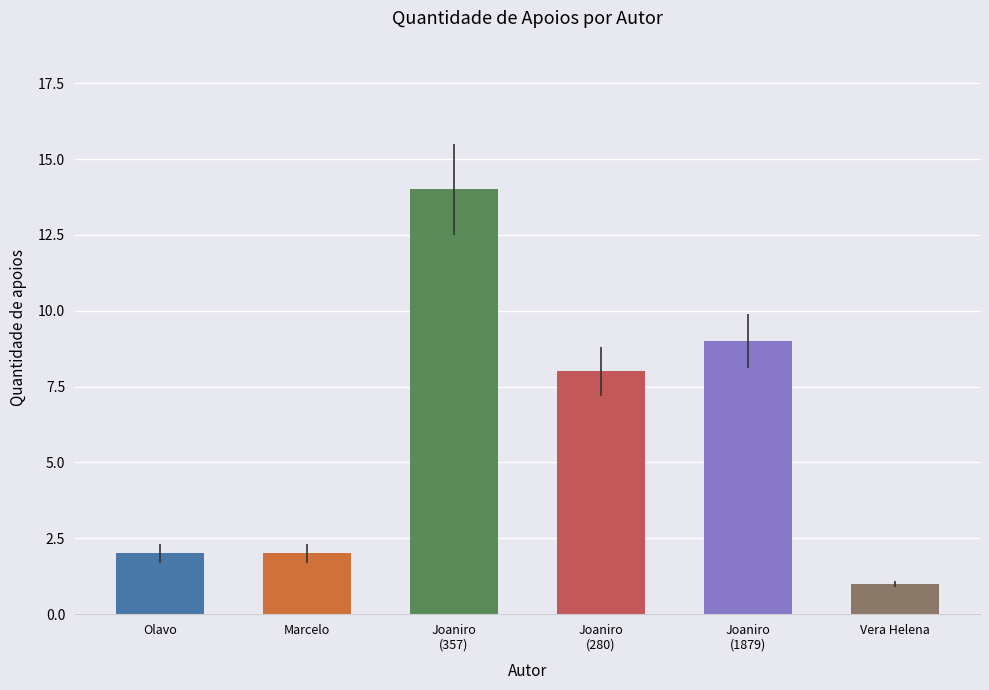

Reading right to left, what are all the values shown in this chart?

1	9	8	14	2	2